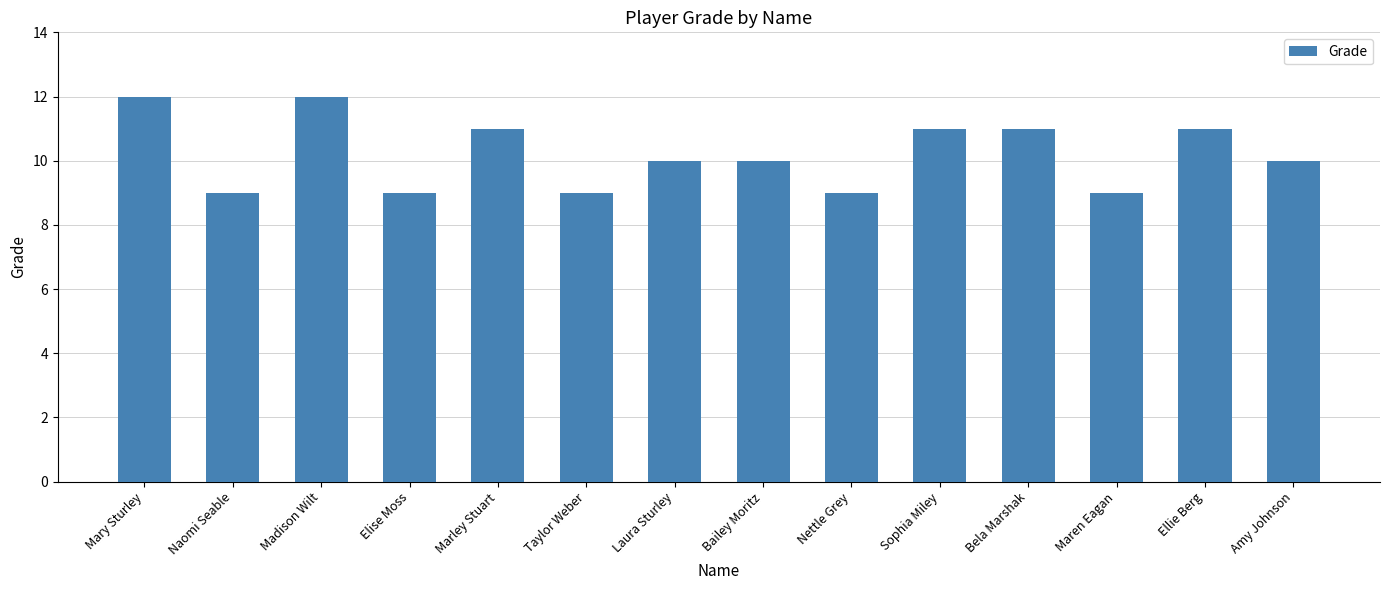

Reading left to right, list all the values displayed in this chart.

Mary Sturley=12	Naomi Seable=9	Madison Wilt=12	Elise Moss=9	Marley Stuart=11	Taylor Weber=9	Laura Sturley=10	Bailey Moritz=10	Nettle Grey=9	Sophia Miley=11	Bela Marshak=11	Maren Eagan=9	Ellie Berg=11	Amy Johnson=10